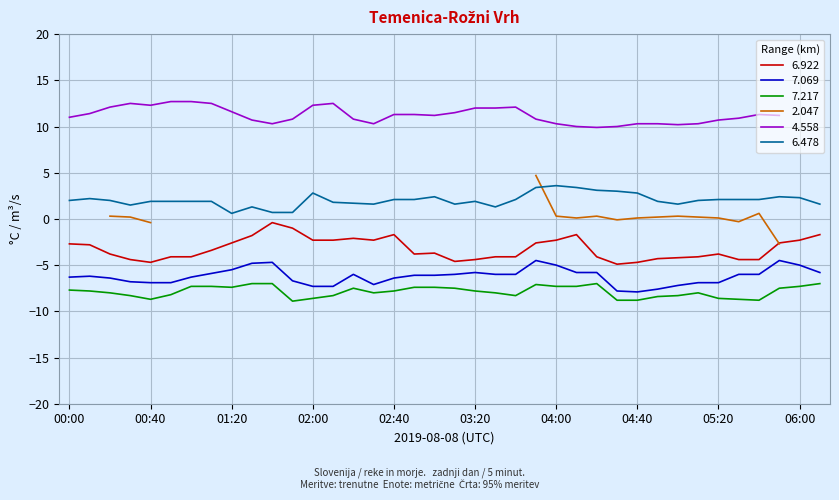

What is the label of the 20th point from the right?

03:00